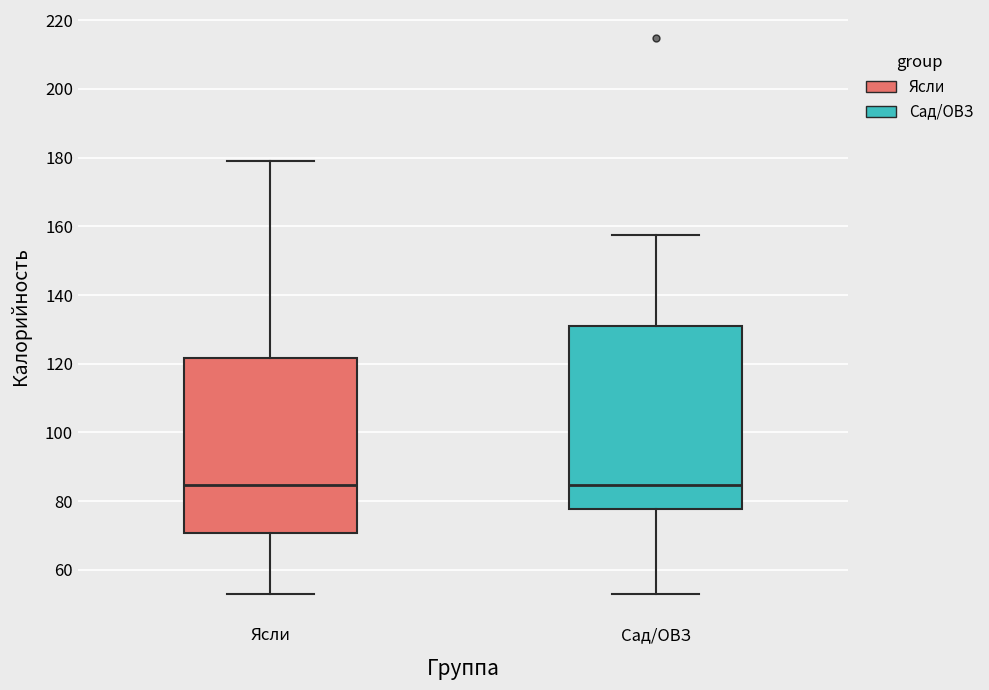

Where is the upper edge of the box for Ясли on the y-axis? The values are not printed on the chart, so give them approximately, as read against the axis.

122